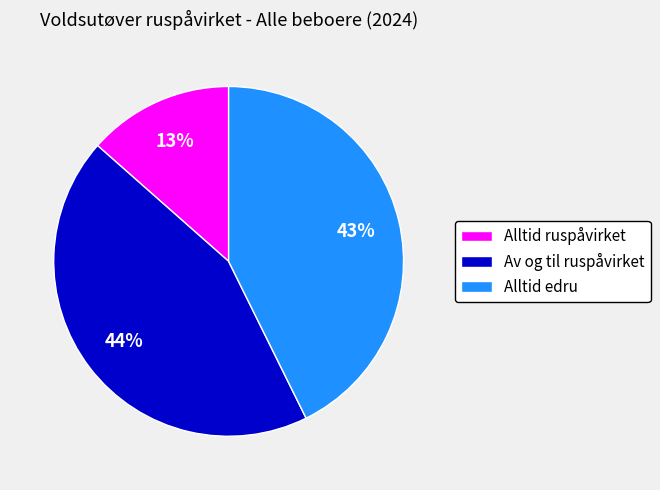

Is the sum of Av og til ruspåvirket and Alltid edru greater than half?

Yes